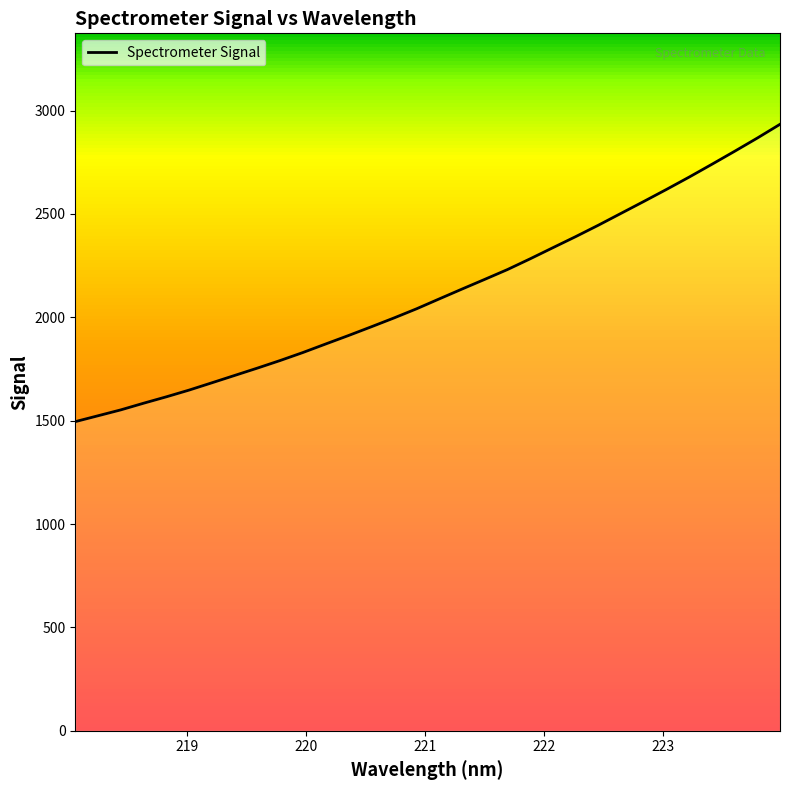

Reading right to left, what are all the values shown in this chart?

2933.6	2867.0	2802.9	2740.1	2678.2	2618.5	2560.2	2502.8	2445.4	2390.0	2336.6	2282.9	2230.9	2183.4	2136.5	2088.9	2041.0	1996.4	1953.6	1911.5	1870.7	1829.5	1790.8	1754.1	1718.6	1683.1	1647.9	1615.3	1584.3	1552.2	1523.7	1495.3